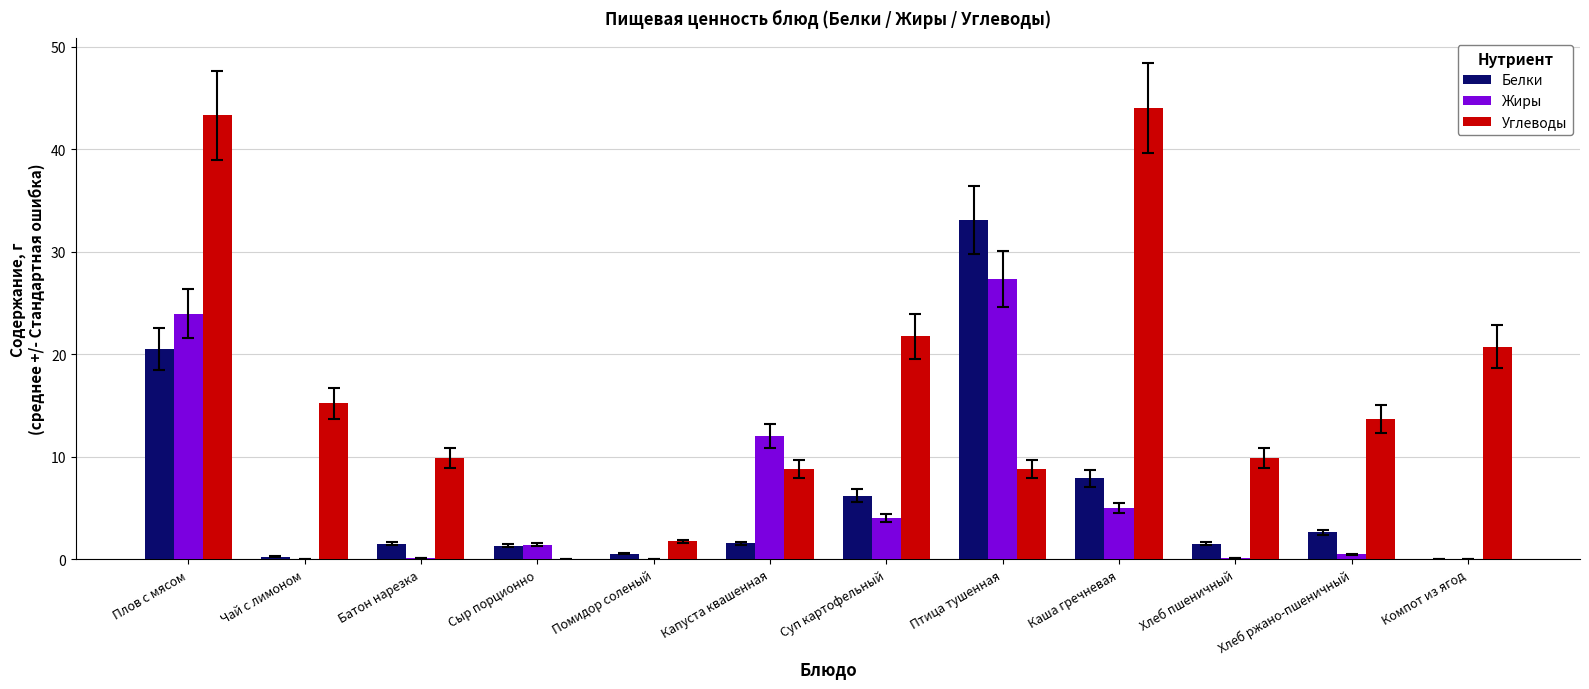

At which label does Углеводы first exceed 13?

Плов с мясом